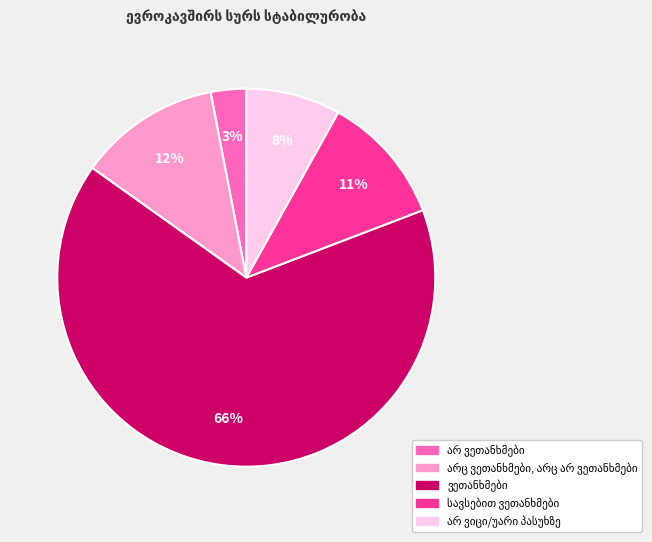

To the nearest percent, what is the average slice percentage?

20%